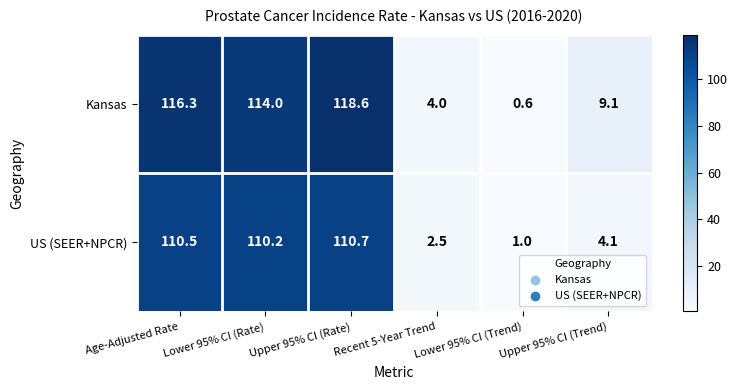

What is the difference between the maximum and minimum values in the Kansas series?

118.0